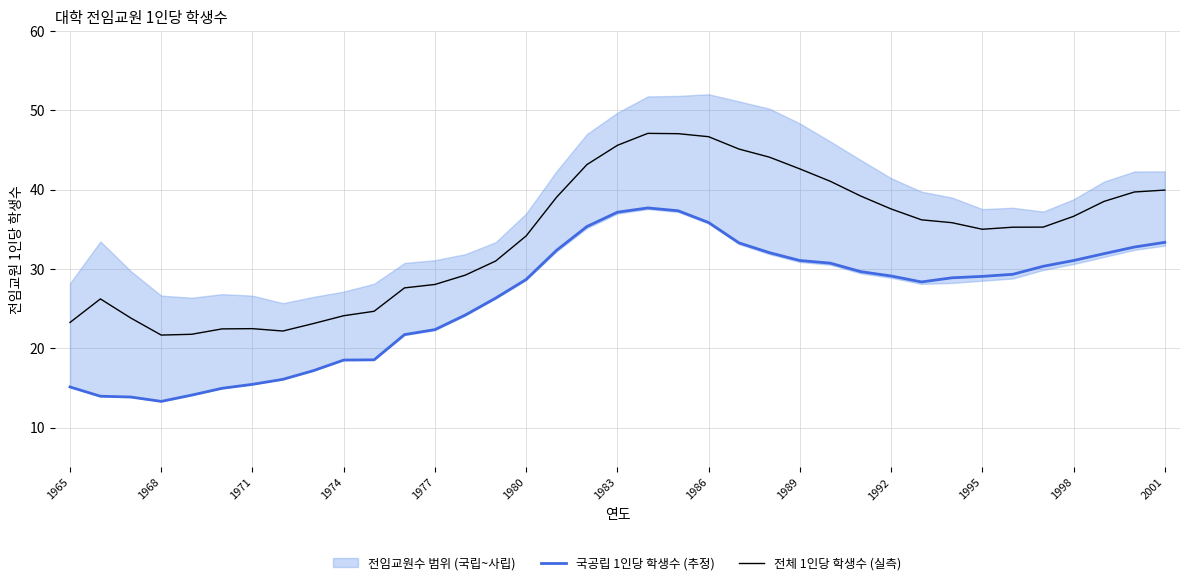

Is it true that 전체 1인당 학생수 (실측) equals 46.7 at 1986?

True